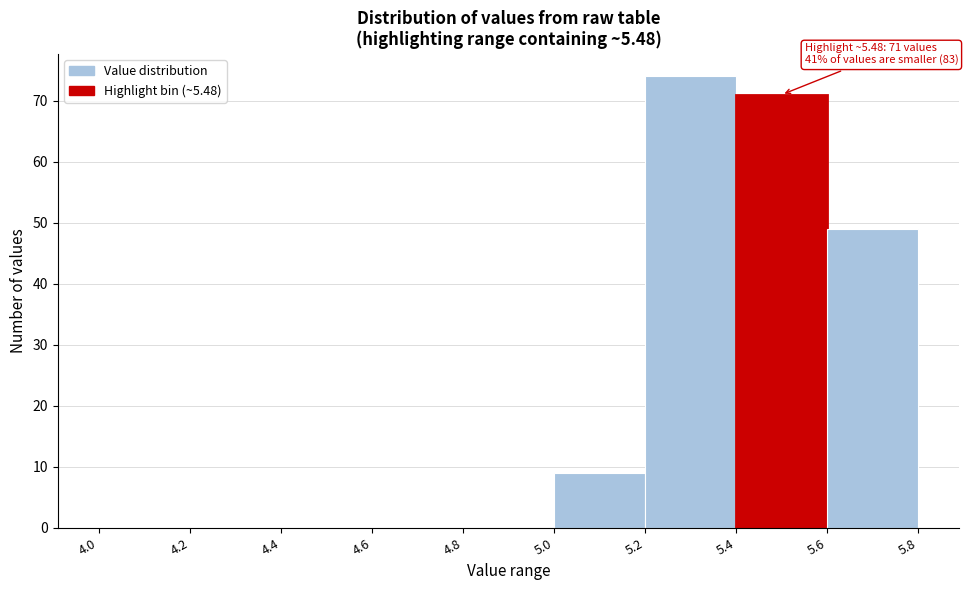

Which range on the x-axis has the tallest bar?

5.2 to 5.4